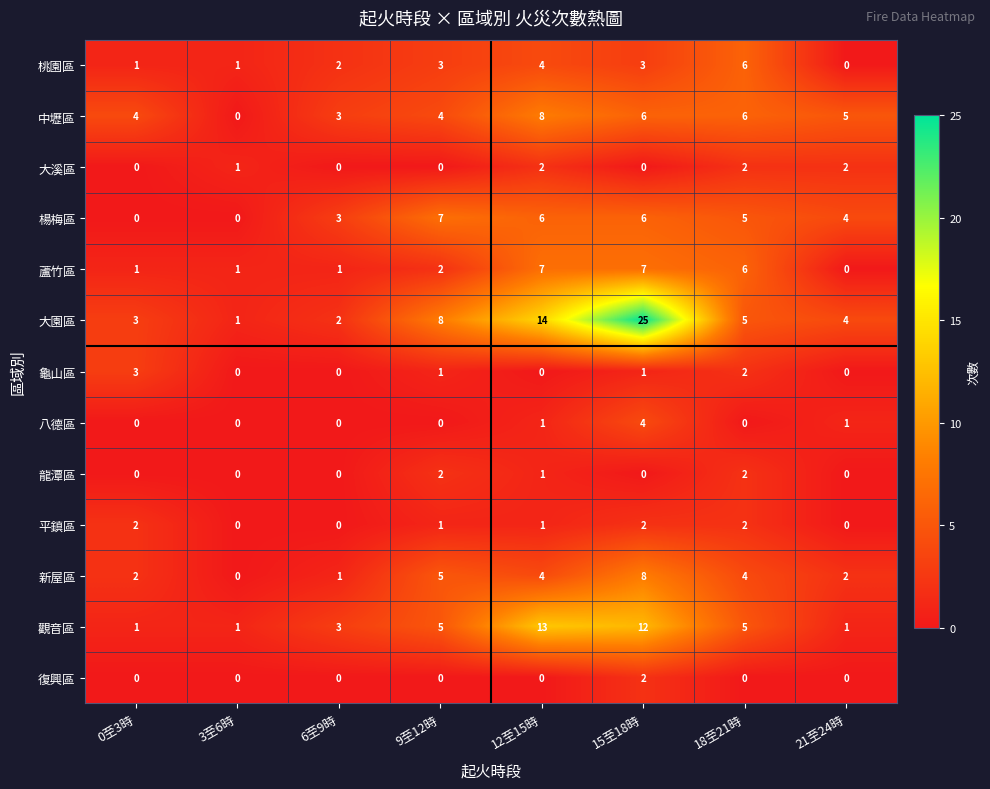

What value does the 觀音區 series have at 18至21時?

5